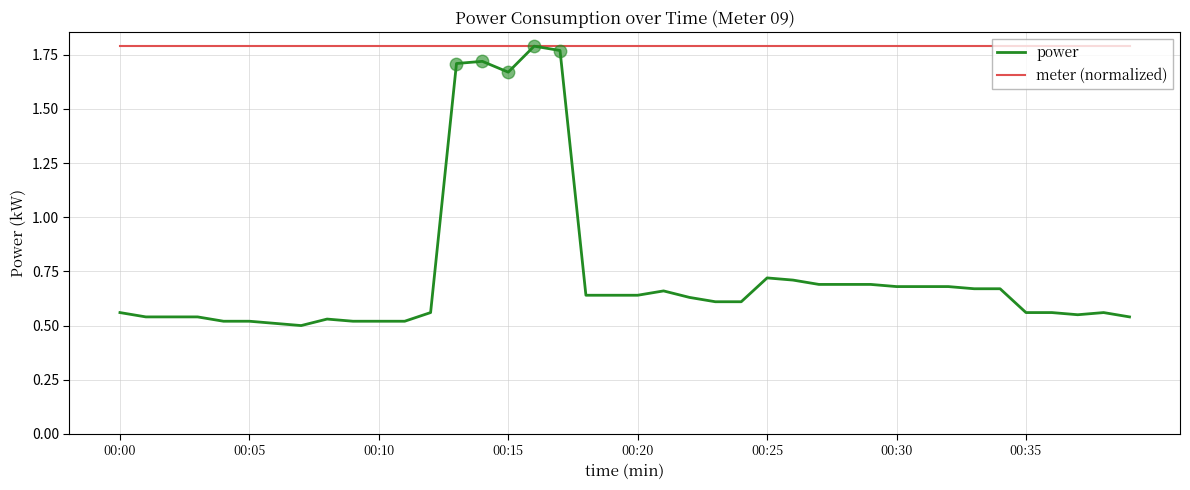

Which series has the largest total across all categories?

meter (normalized)